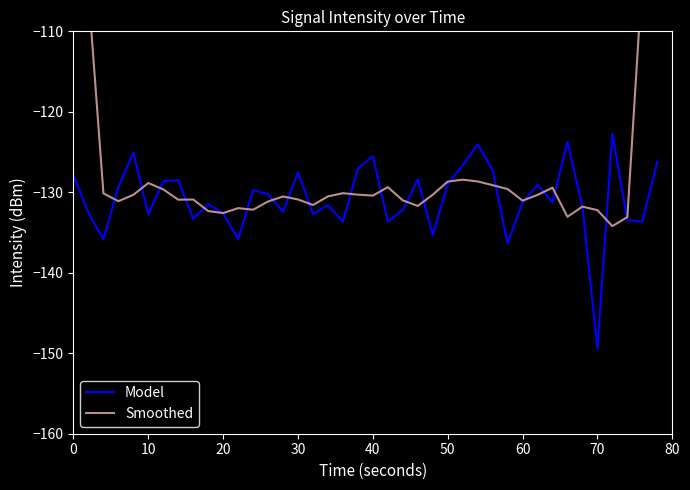

What is the value of the Model point at the 22nd from the left?

-133.6